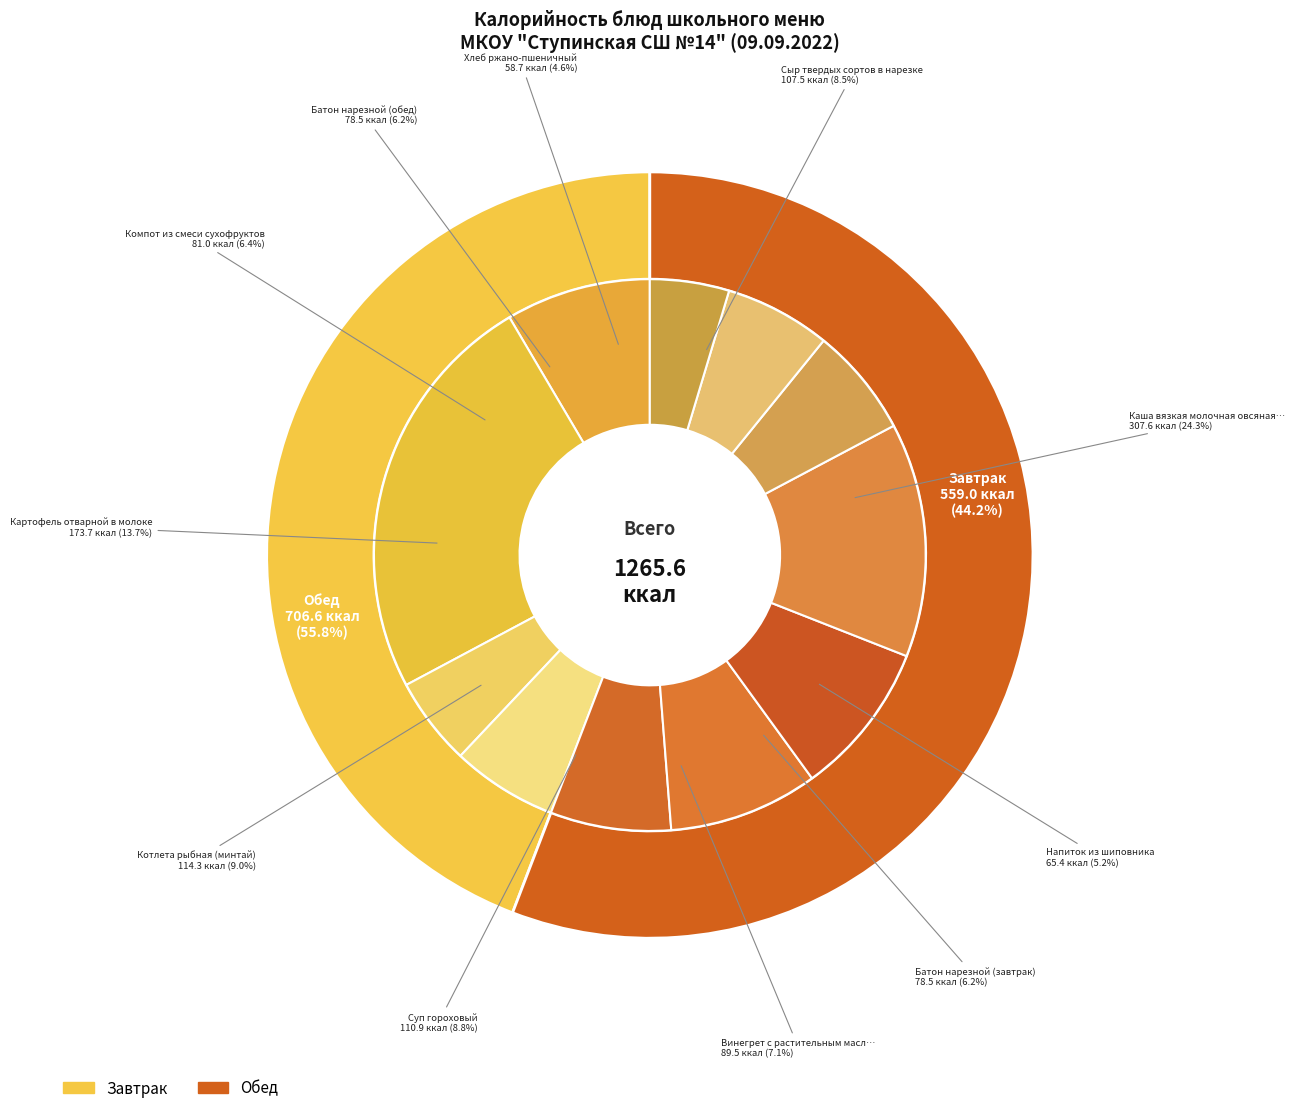

Which has a higher value, Батон нарезной (обед) or Картофель отварной в молоке?

Картофель отварной в молоке